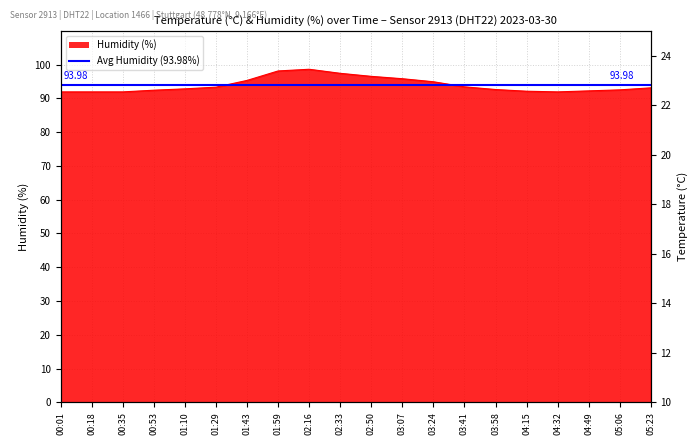

Rank the categories by temperature value from highest to lowest.

00:35, 04:15, 00:18, 00:53, 04:32, 04:49, 01:10, 01:29, 03:41, 03:58, 05:06, 05:23, 00:01, 01:43, 03:24, 03:07, 02:50, 02:33, 01:59, 02:16